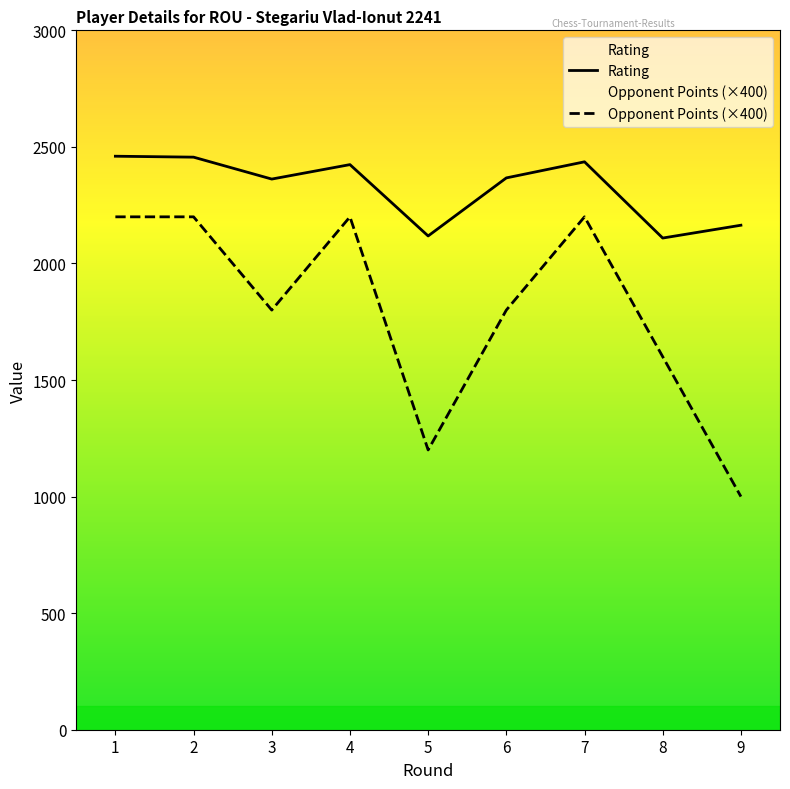

True or false: Rating and Opponent Points cross at least once.

False